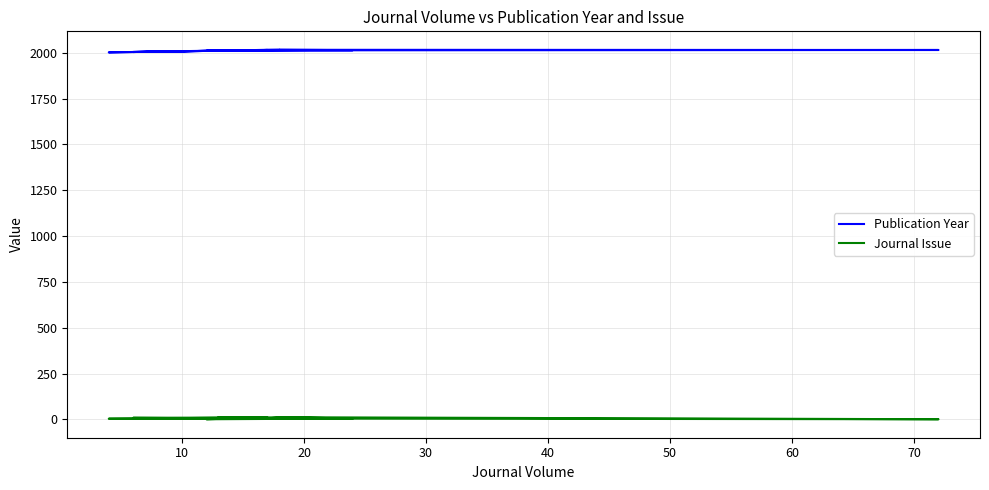

Reading left to right, what are all the values shown in this chart?

Publication Year: 2012	2010	2002	2015	2010	2014	2016	2015	2013	2004	2012	2016	2016	2011
Journal Issue: 6	4	4	11	1	5	12	1	5	9	10	6	11	11